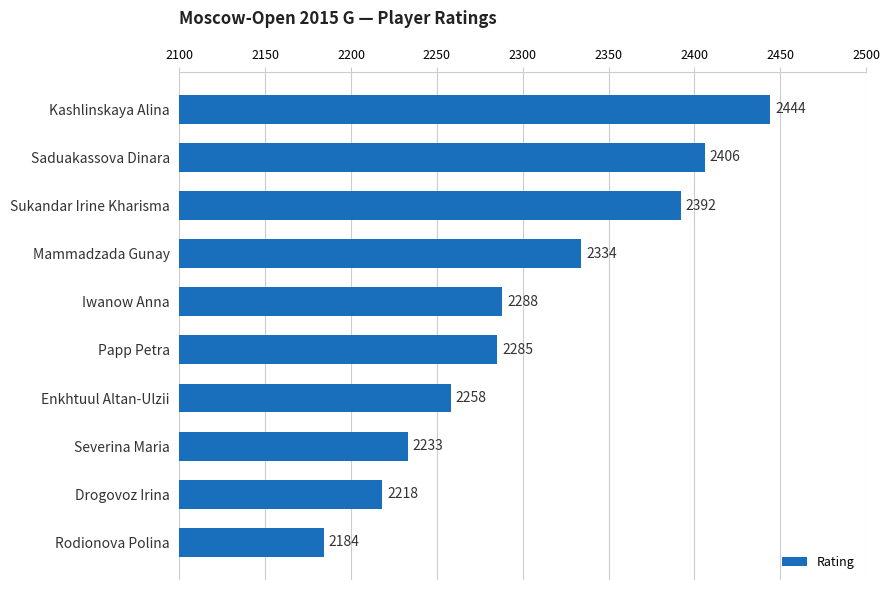

Count the number of data series in this chart.

1